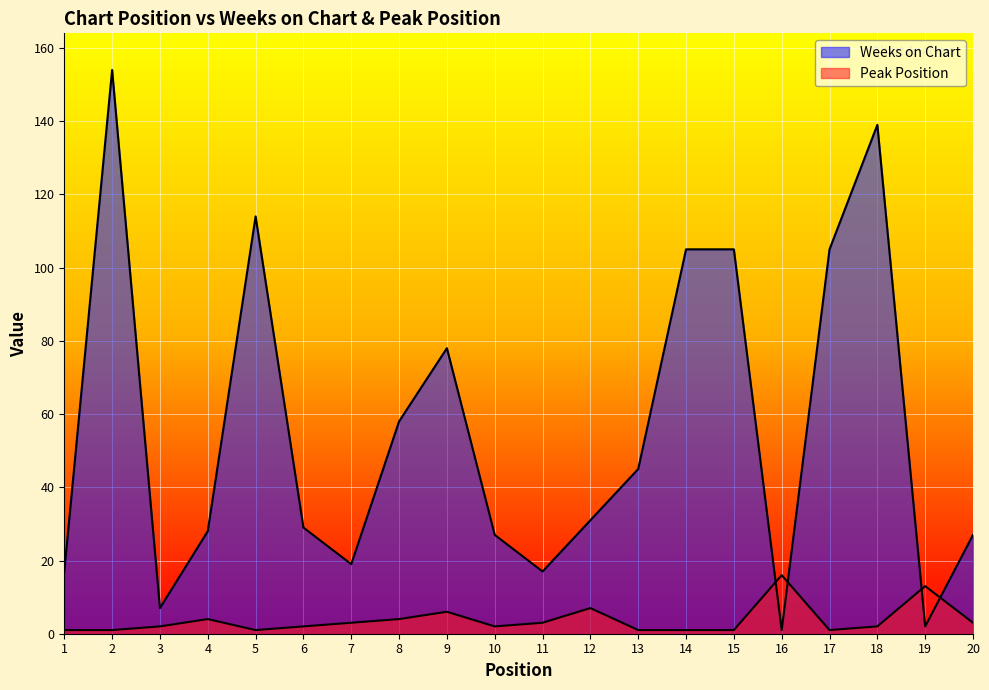

The Peak Position series shows 1 at 13. True or false?

True